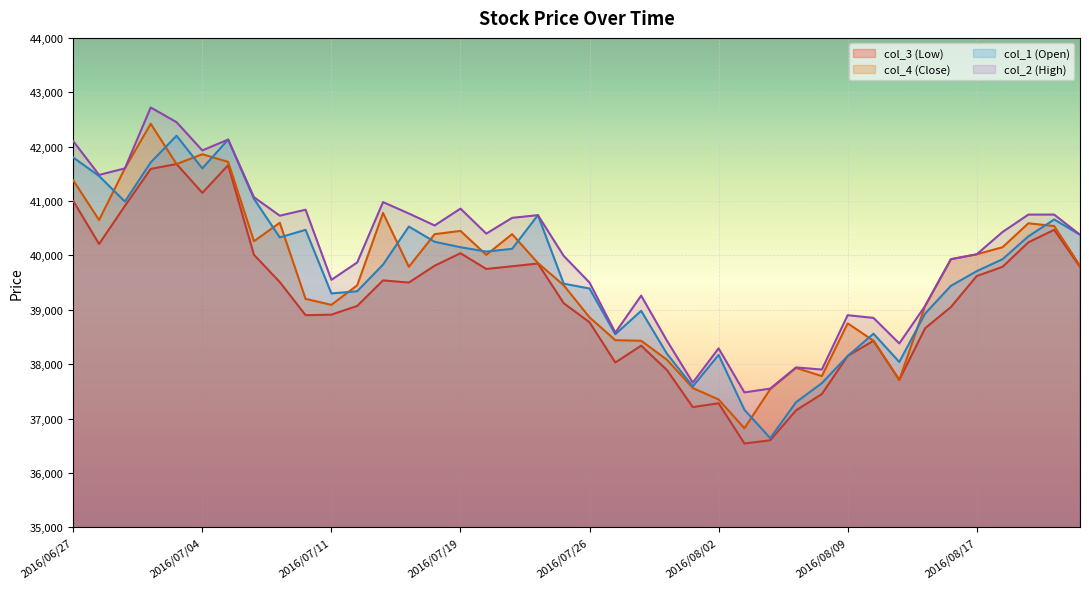

At how many categories does at least one series exceed 39372?

27